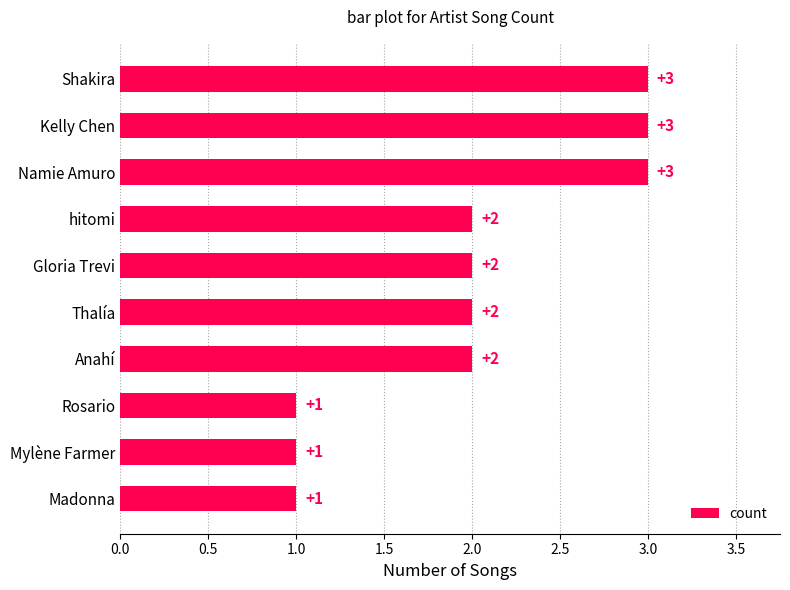

True or false: the data shows 1 at Anahí.

False